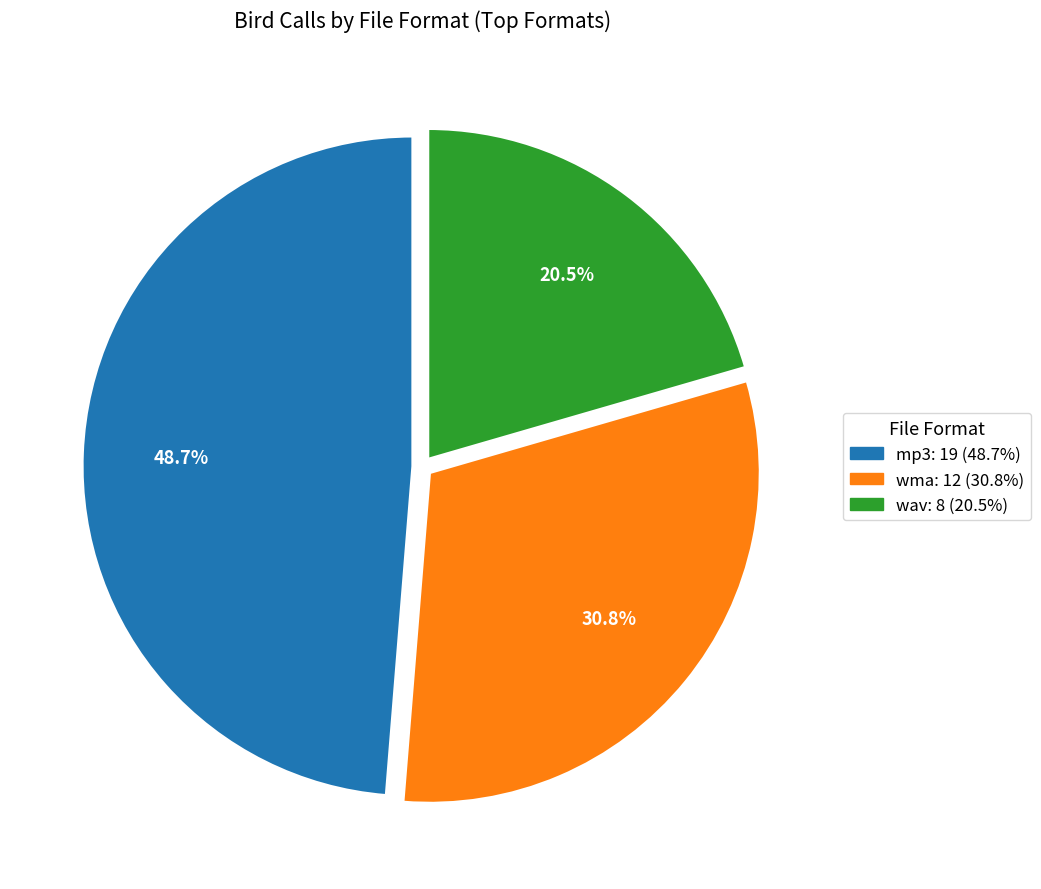

True or false: mp3 accounts for 1% of the total.

False